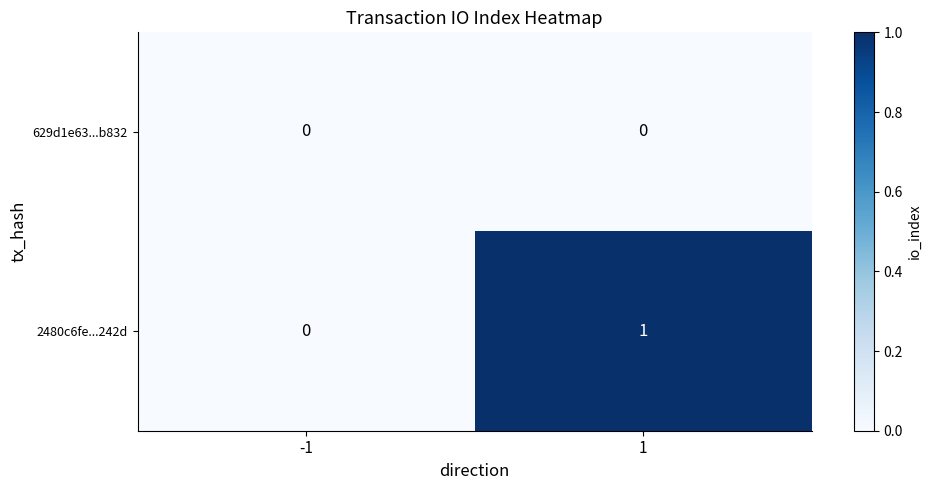

How many series are shown in this chart?

2